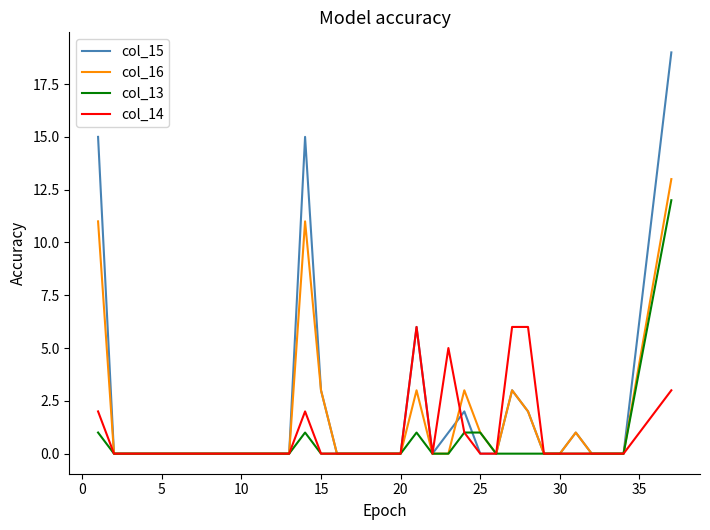

Rank the series by their maximum value, from lowest to highest.

col_14, col_13, col_16, col_15